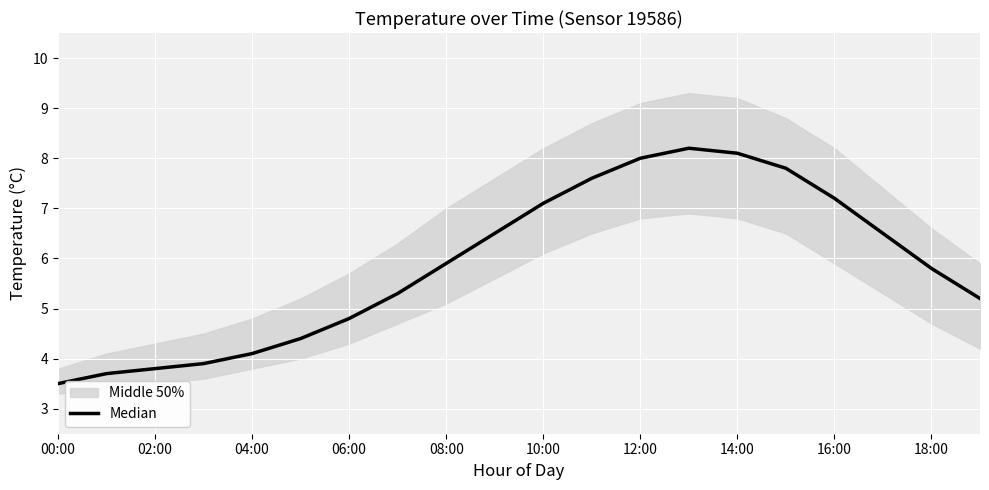

What is the smallest value displayed?

3.5